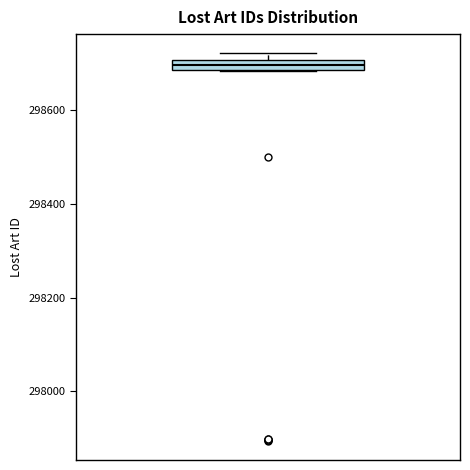

Where is the lower edge of the box on the y-axis? The values are not printed on the chart, so give them approximately, as read against the axis.

298680